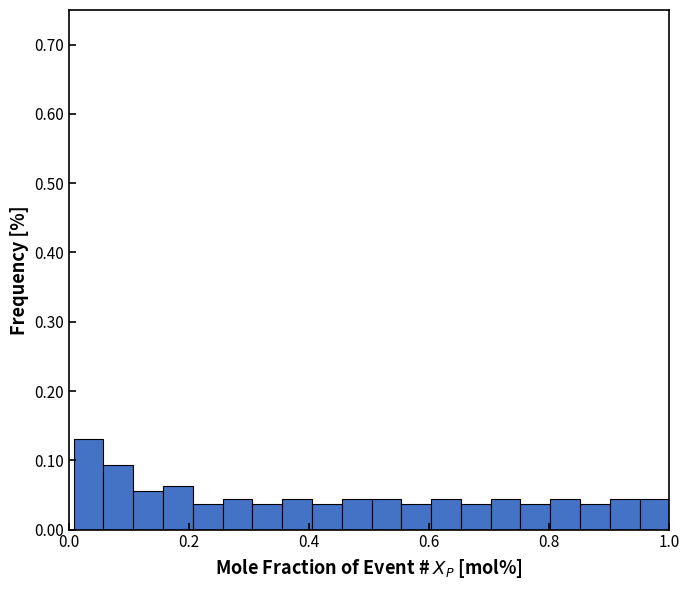

Read against the x-axis, roughly where is the centre of the tallest bar?

0.04